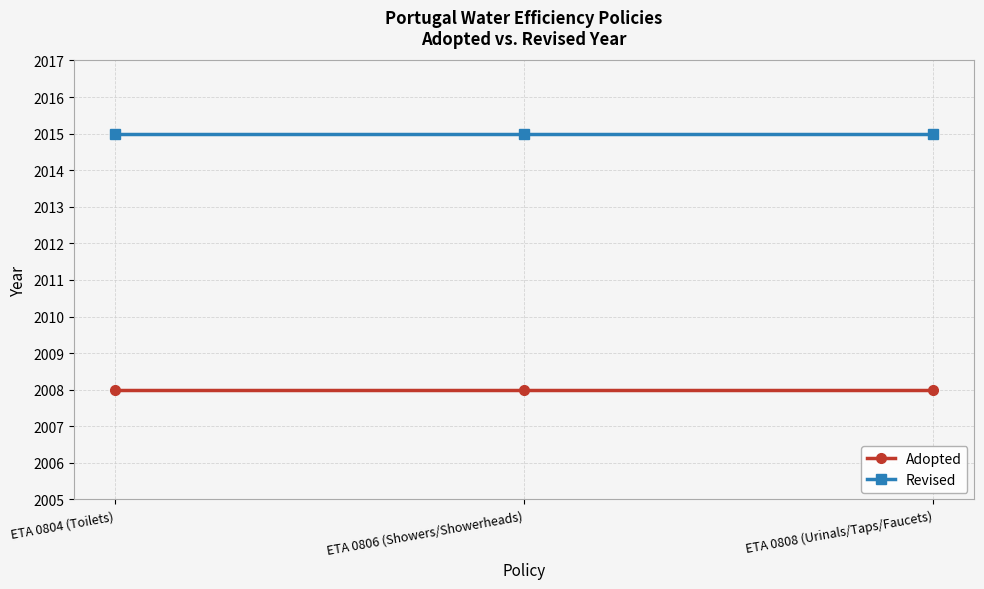

How many lines are shown in the chart?

2